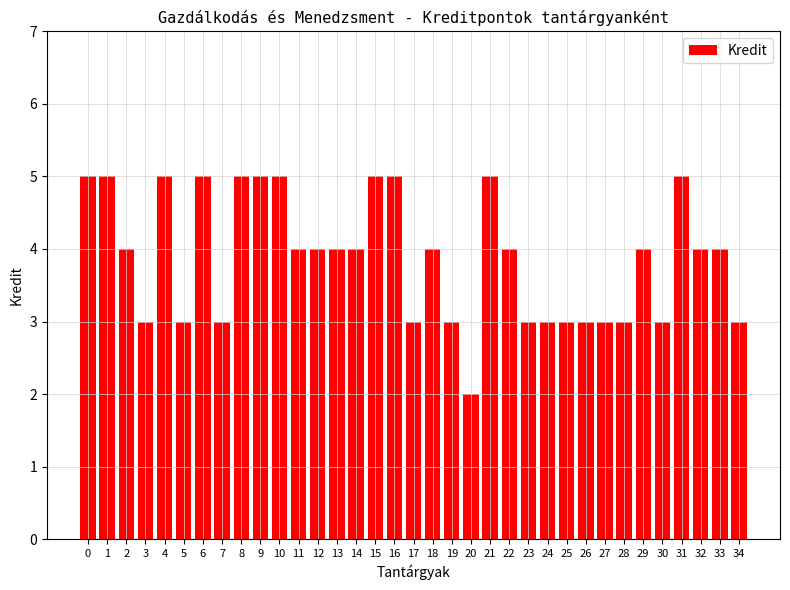

What is the difference between the values at 34 and 1?

2